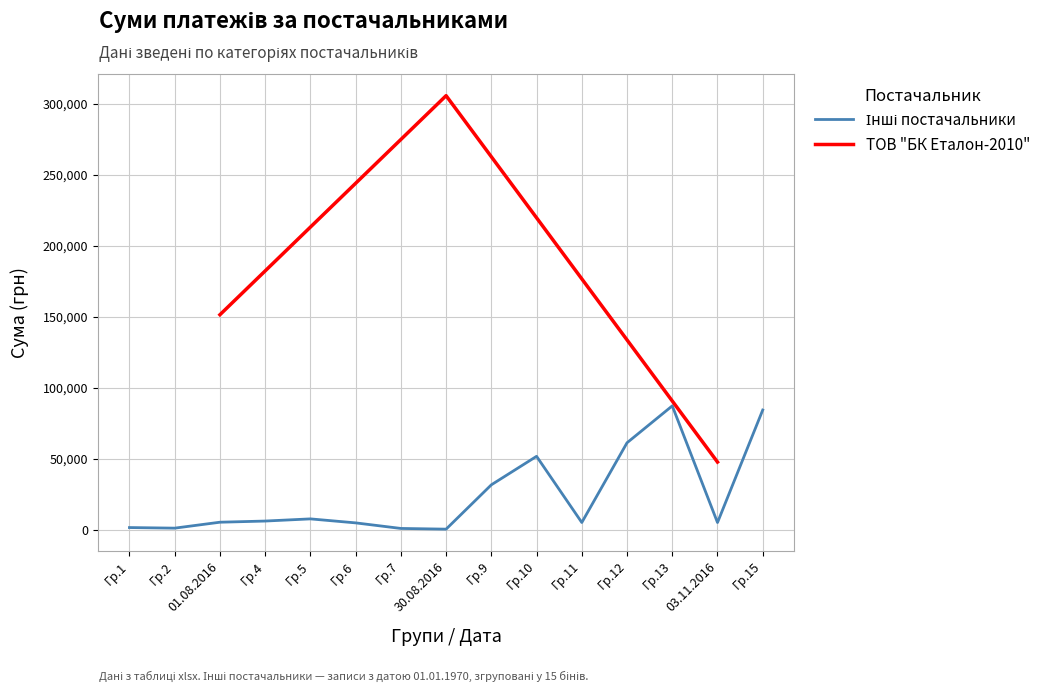

At which label does ТОВ "БК Еталон-2010" reach its minimum?

03.11.2016